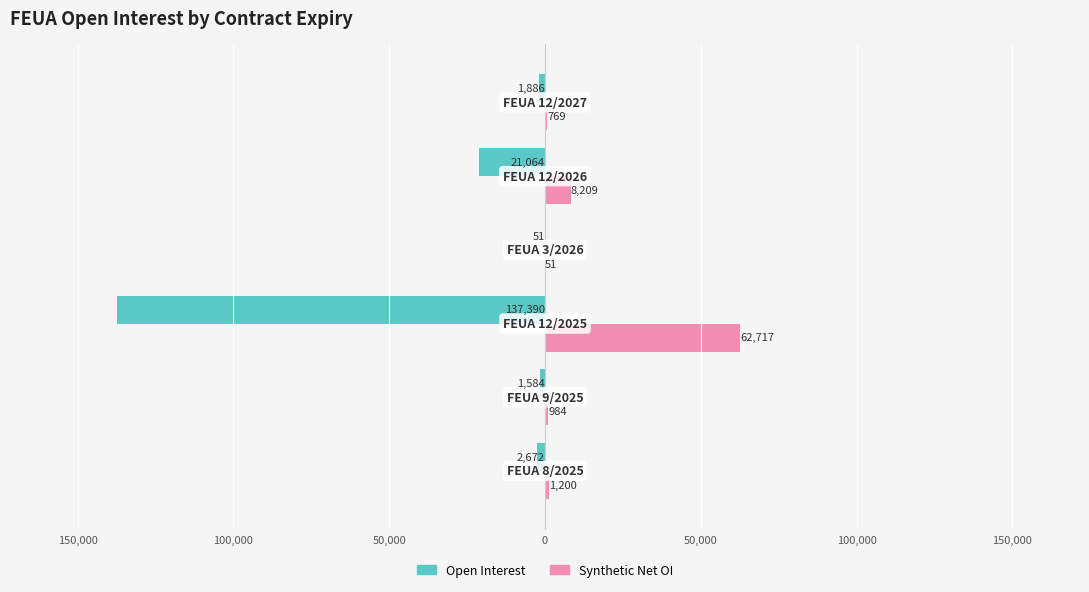

What are all the series names shown in the legend?

Open Interest, Synthetic Net OI